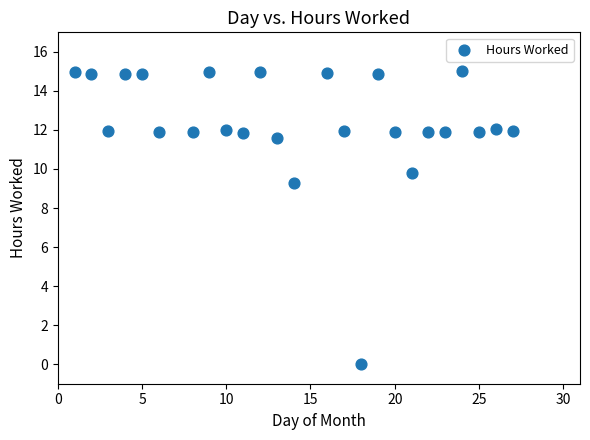

What Y value in the scatter plot is closest to 7?

9.3